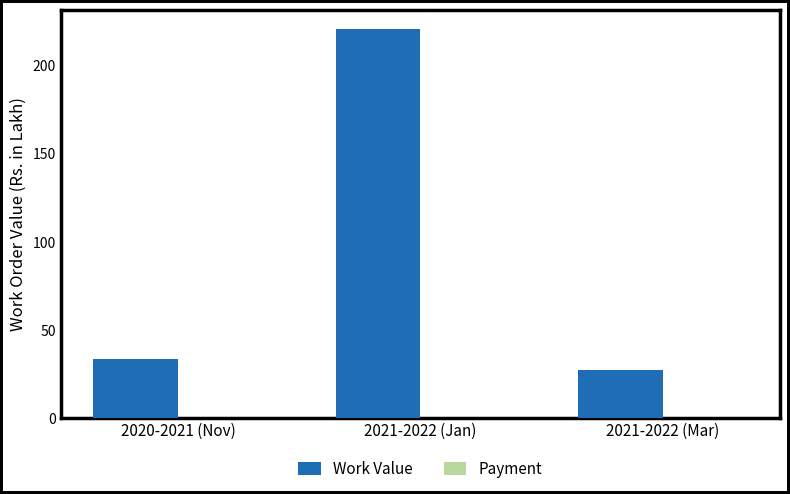

The value at 2020-2021 (Nov) is 14.0. True or false?

False